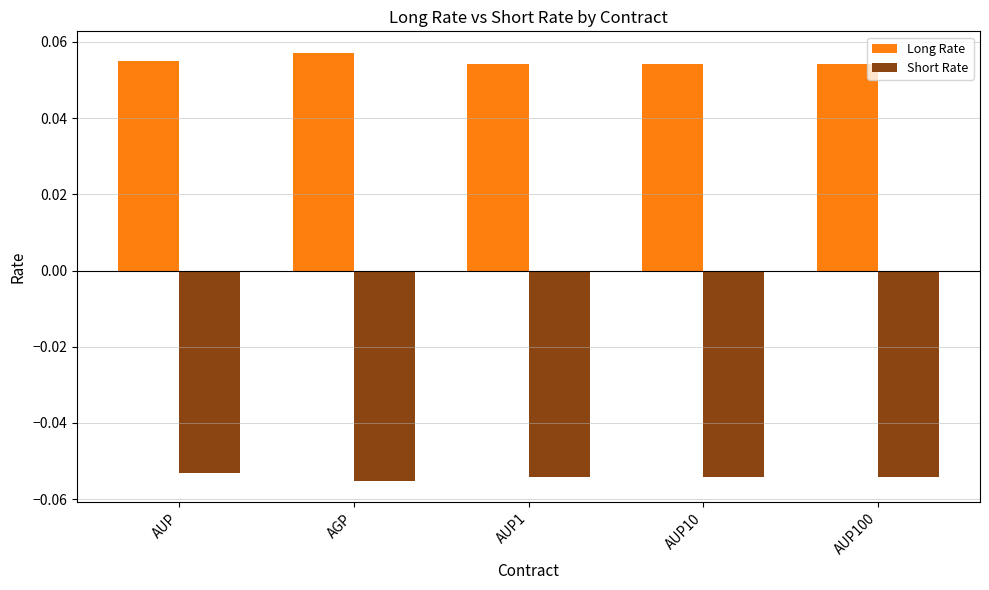

How many Long Rate values are between 0 and 1?

5